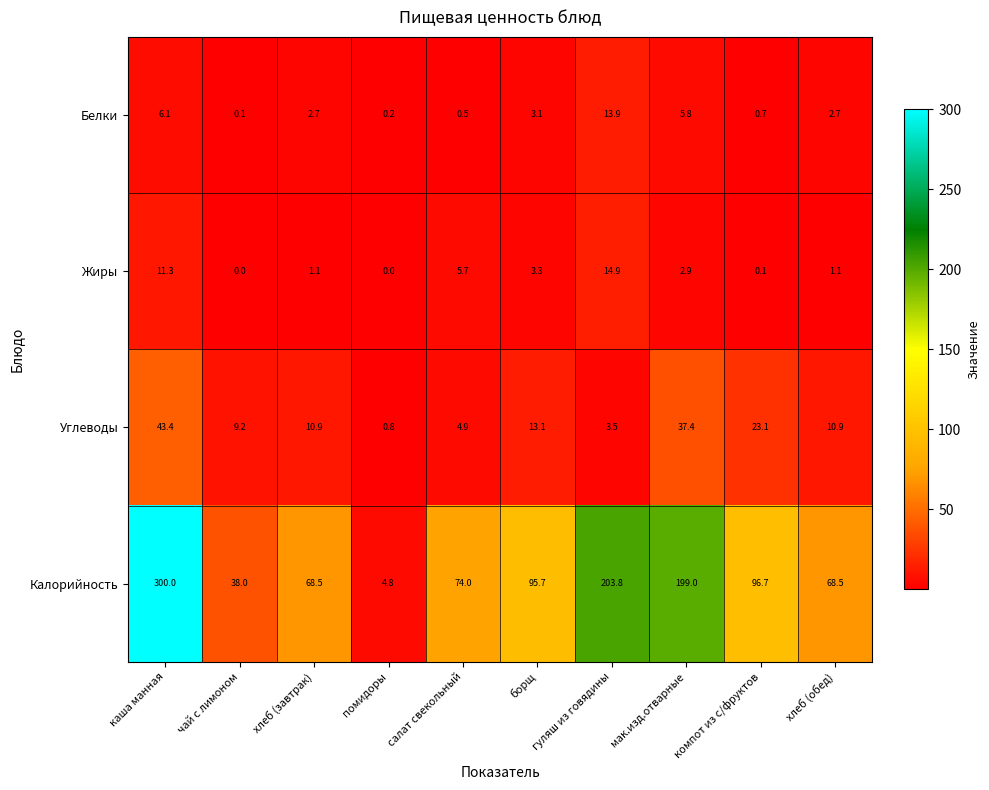

At салат свекольный, list the series in order from smallest to largest.

Белки, Углеводы, Жиры, Калорийность